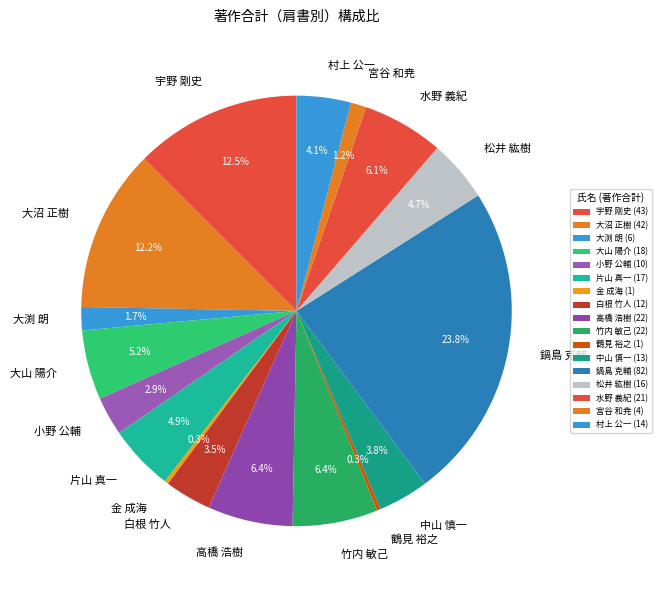

Does any single category account for the majority?

No